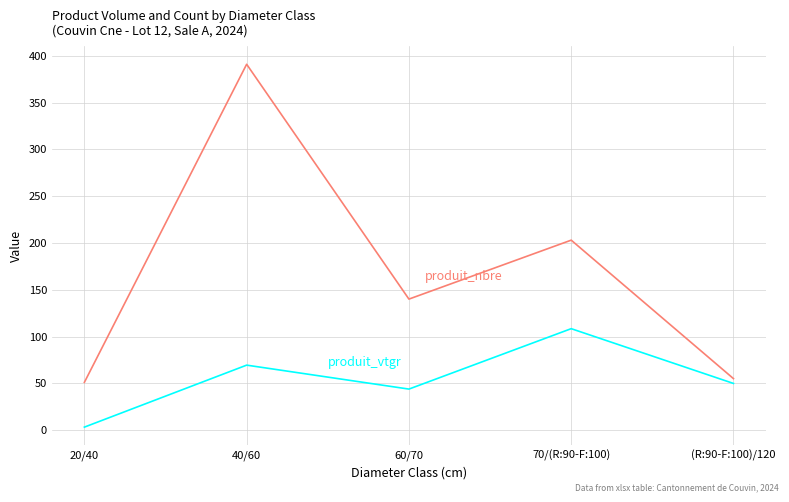

At which category does the chart reach its peak across all series?

40/60